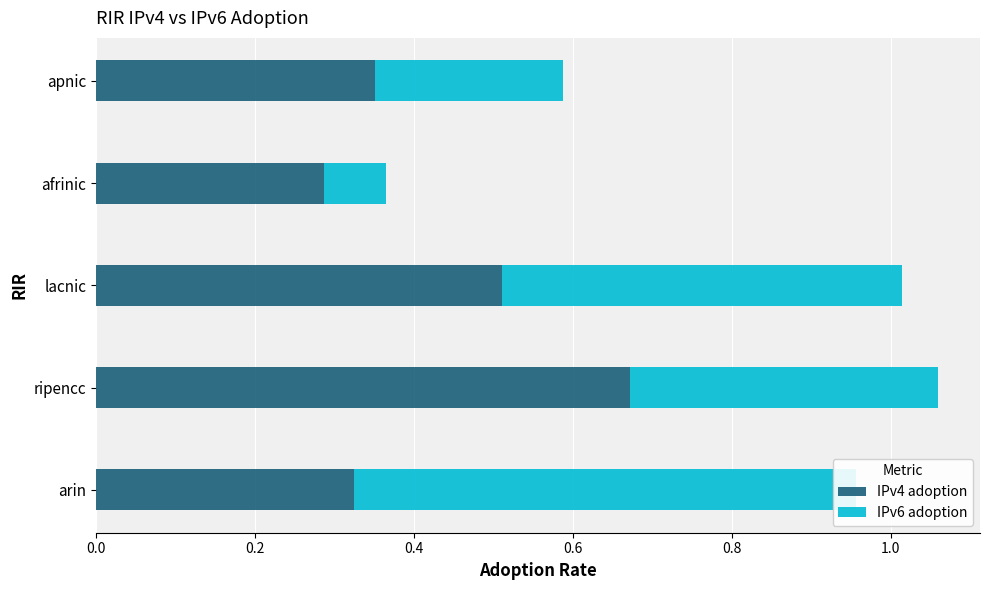

True or false: IPv6 adoption has a value of 0.6 at arin.

True